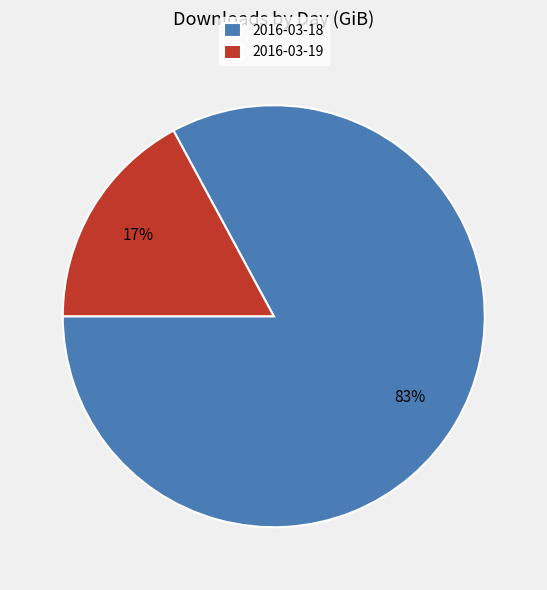

To the nearest percent, what percentage of the pie is 2016-03-18?

83%